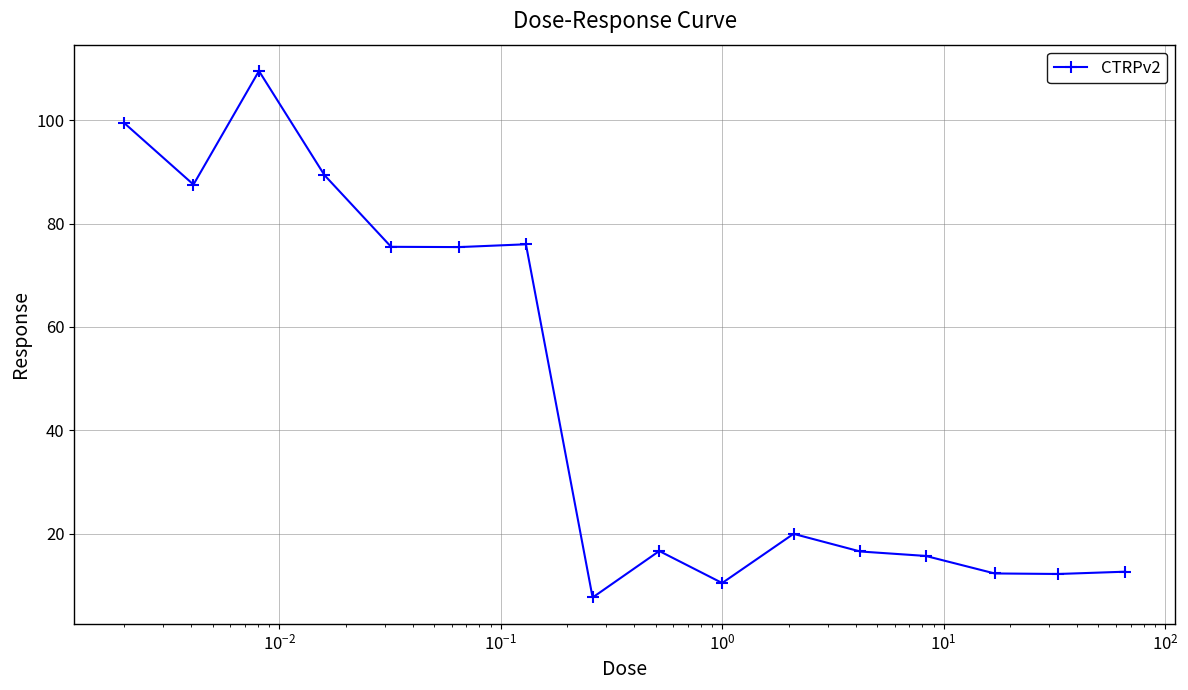

Is this an area chart (filled region under the line)?

No